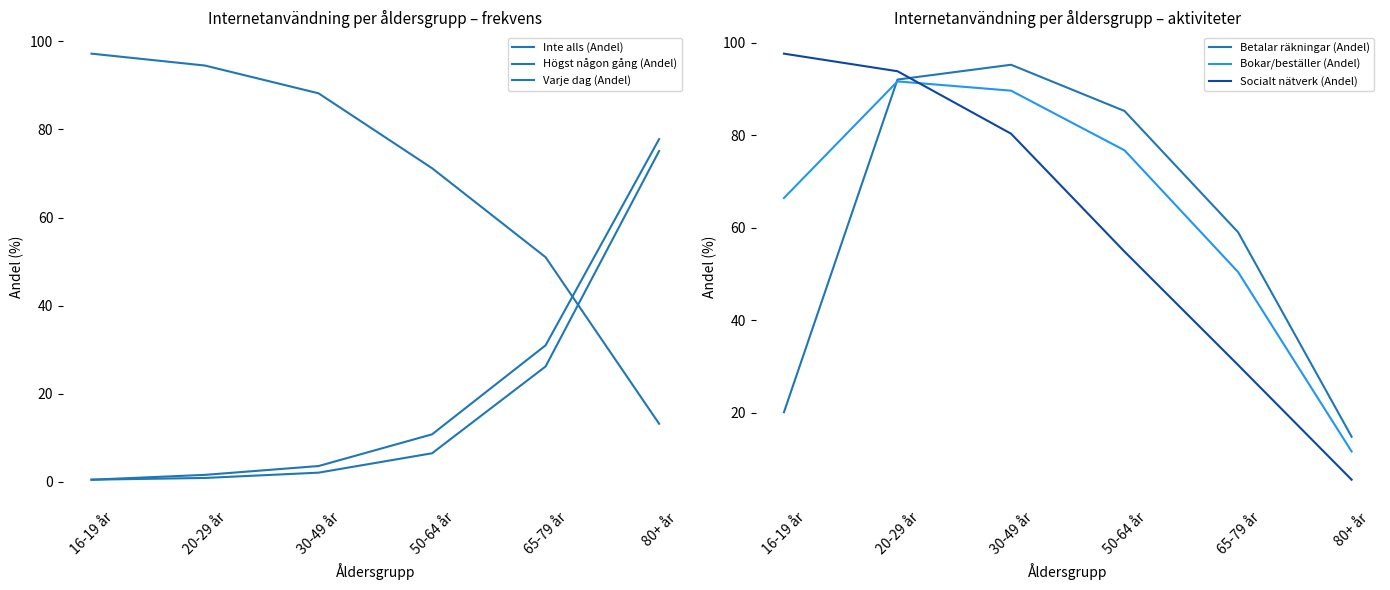

Which series has the largest range (max minus min)?

Socialt nätverk (Andel)